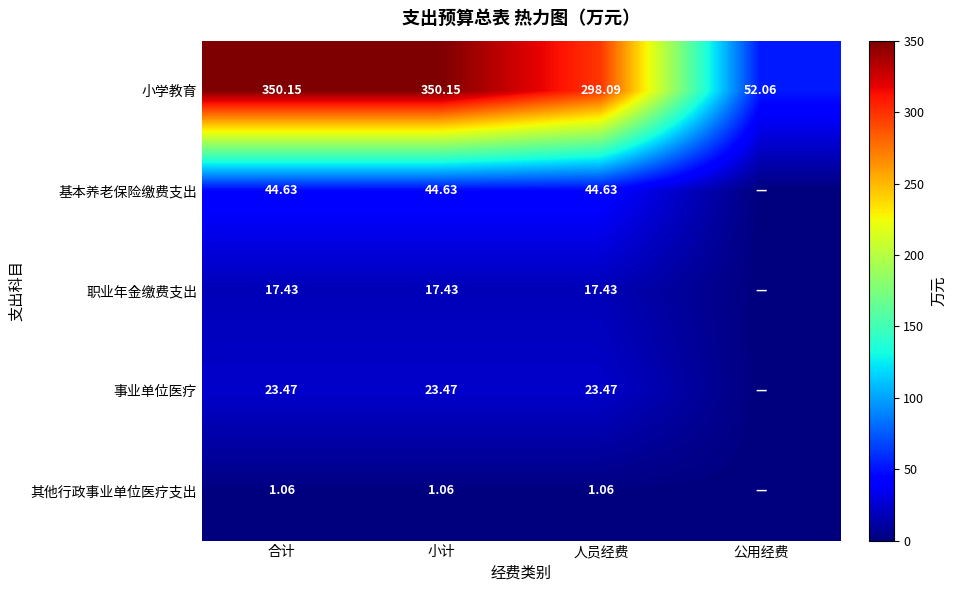

Between 小计 and 合计, which is larger?

小计